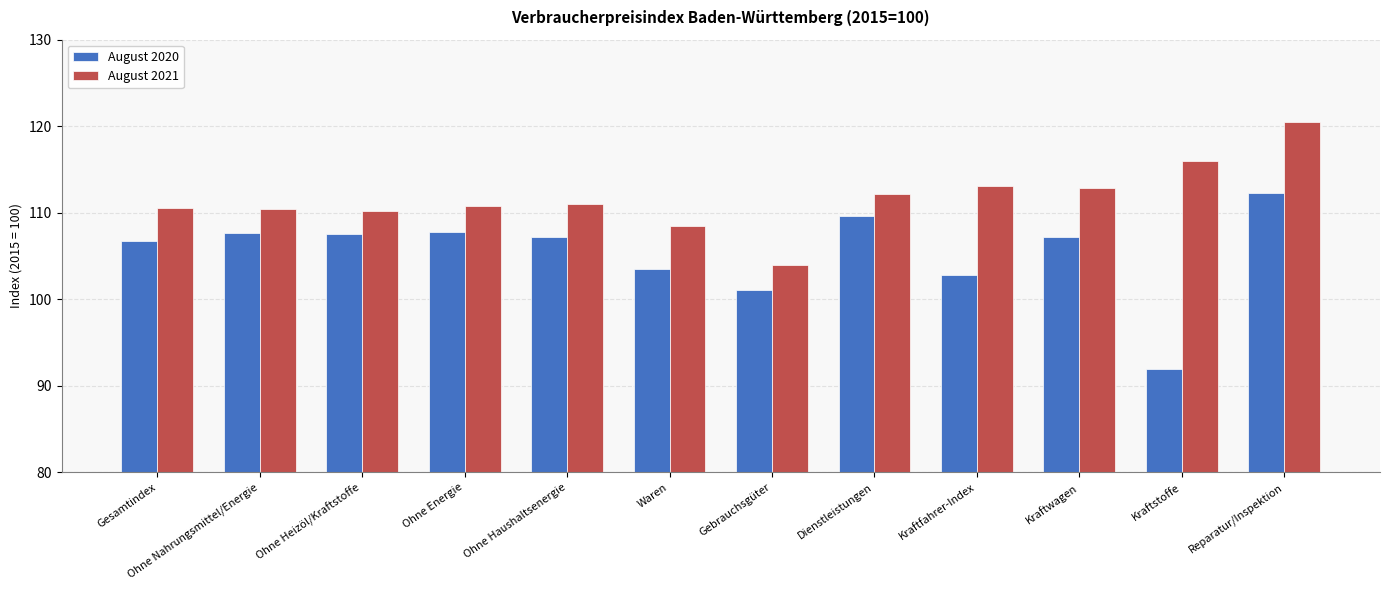

The value of August 2021 at Kraftstoffe is 116.0. True or false?

True